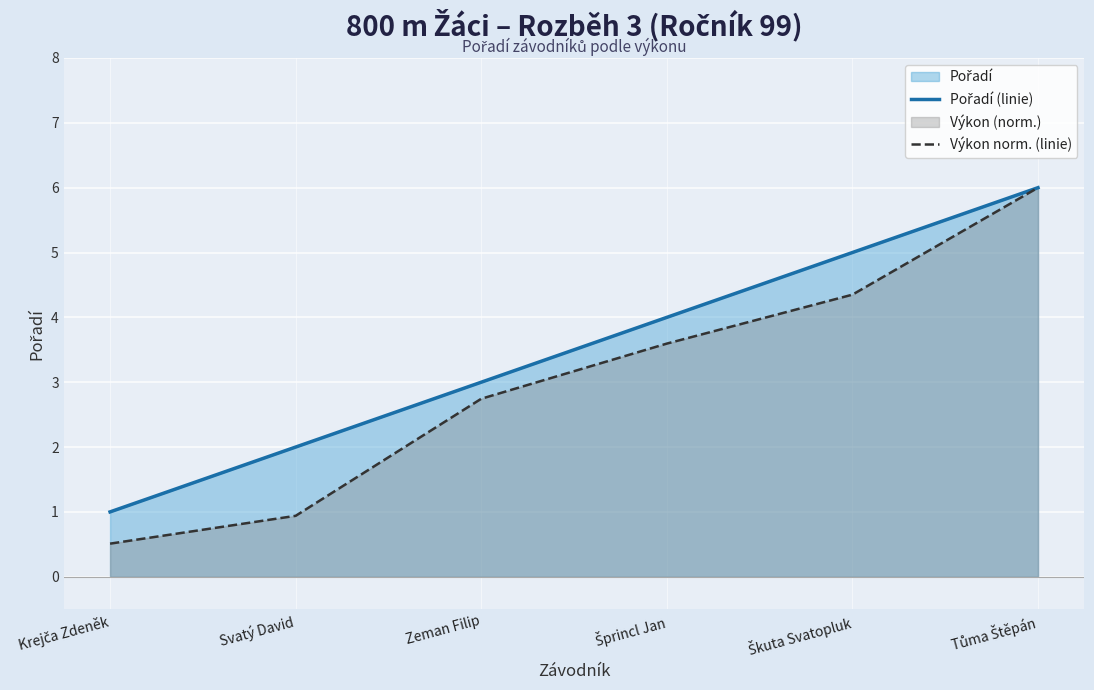

Where does the Výkon norm. (linie) series first go above 3?

Šprincl Jan